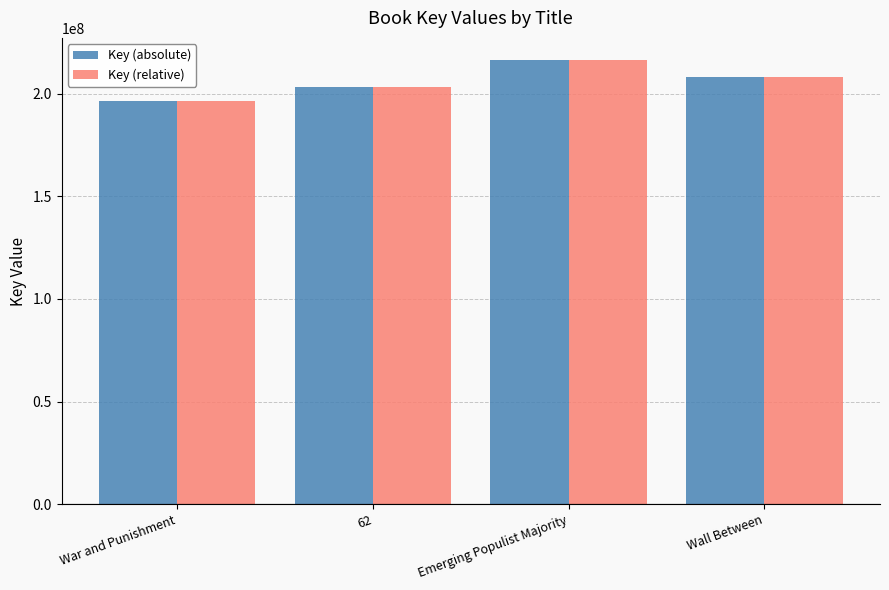

What is the spread (max minus min) of values at Wall Between?

43